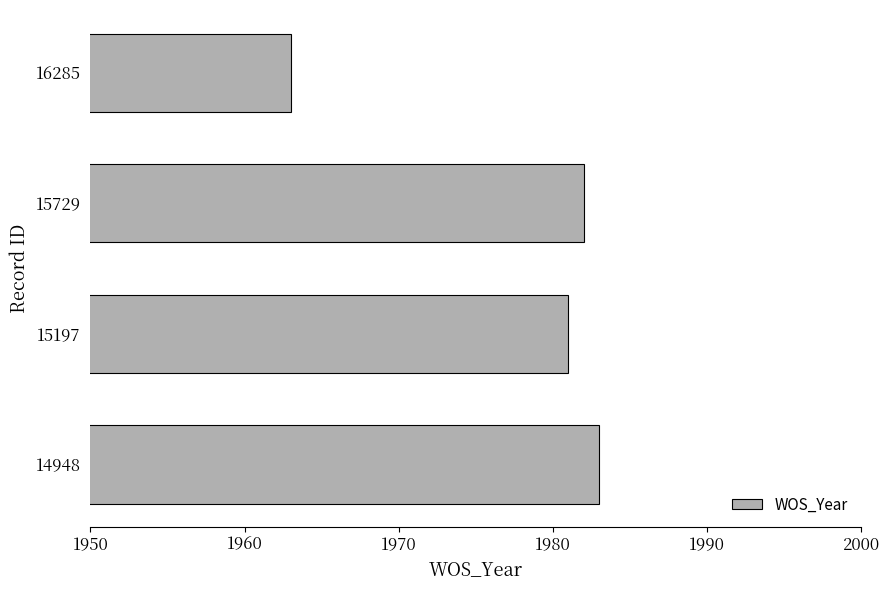

How many data points are less than 1982?

2